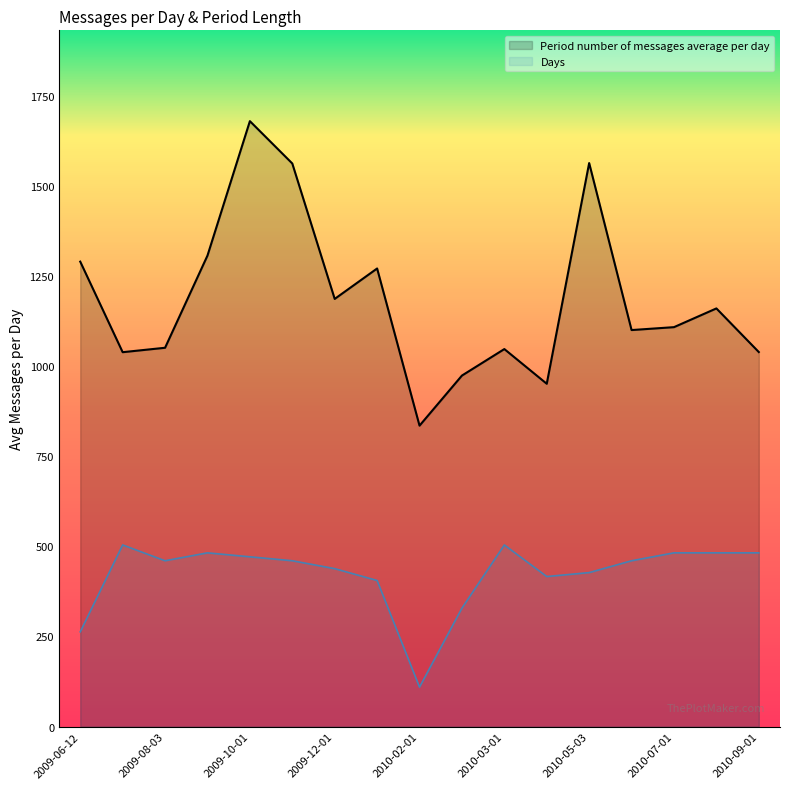

At 2010-02-01, list the series in order from smallest to largest.

Days, Period number of messages average per day